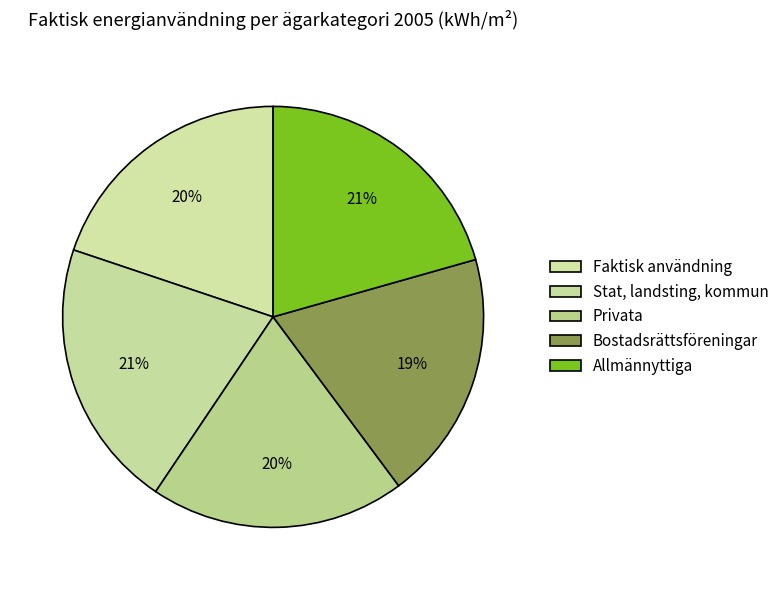

Count the number of slices in the pie.

5